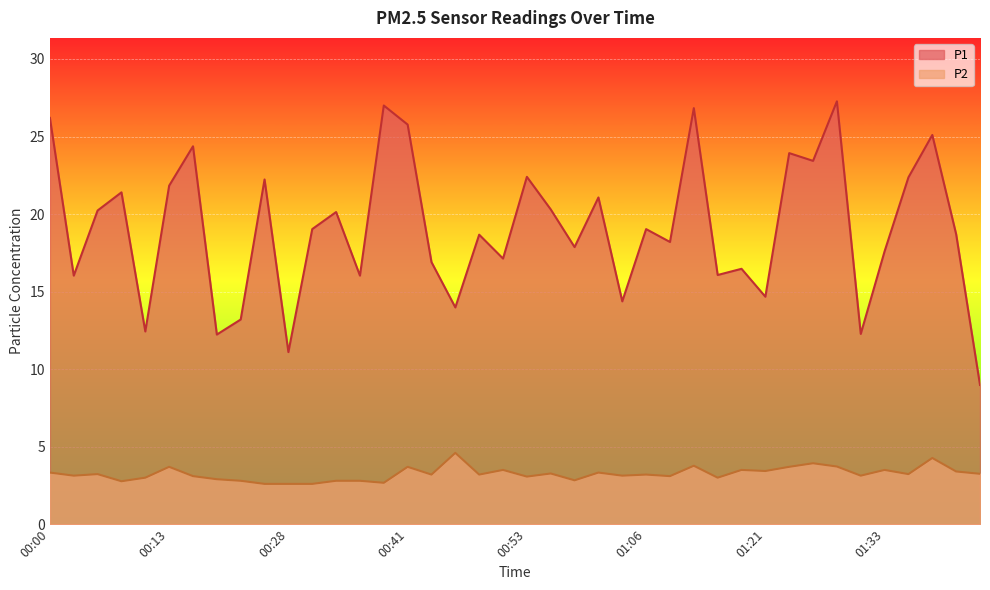

True or false: P2 and P1 intersect in this chart.

False